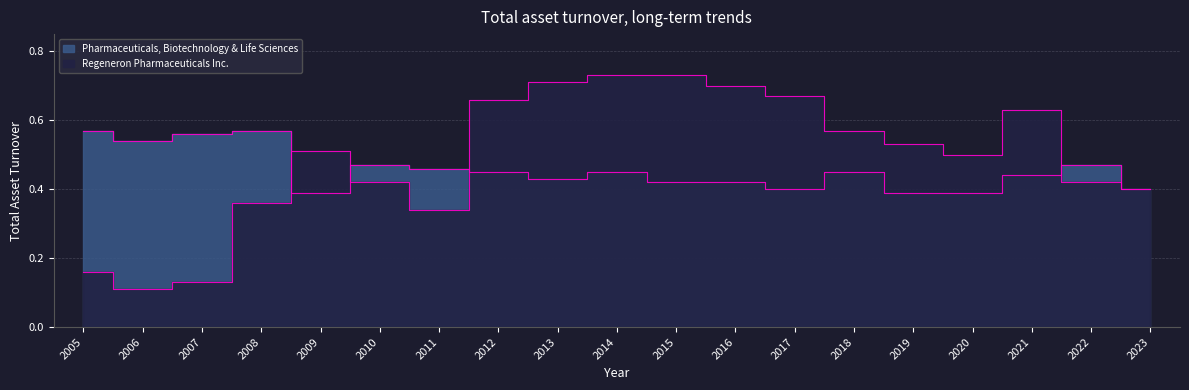

Where is the first local minimum for Pharmaceuticals, Biotechnology & Life Sciences?

2006